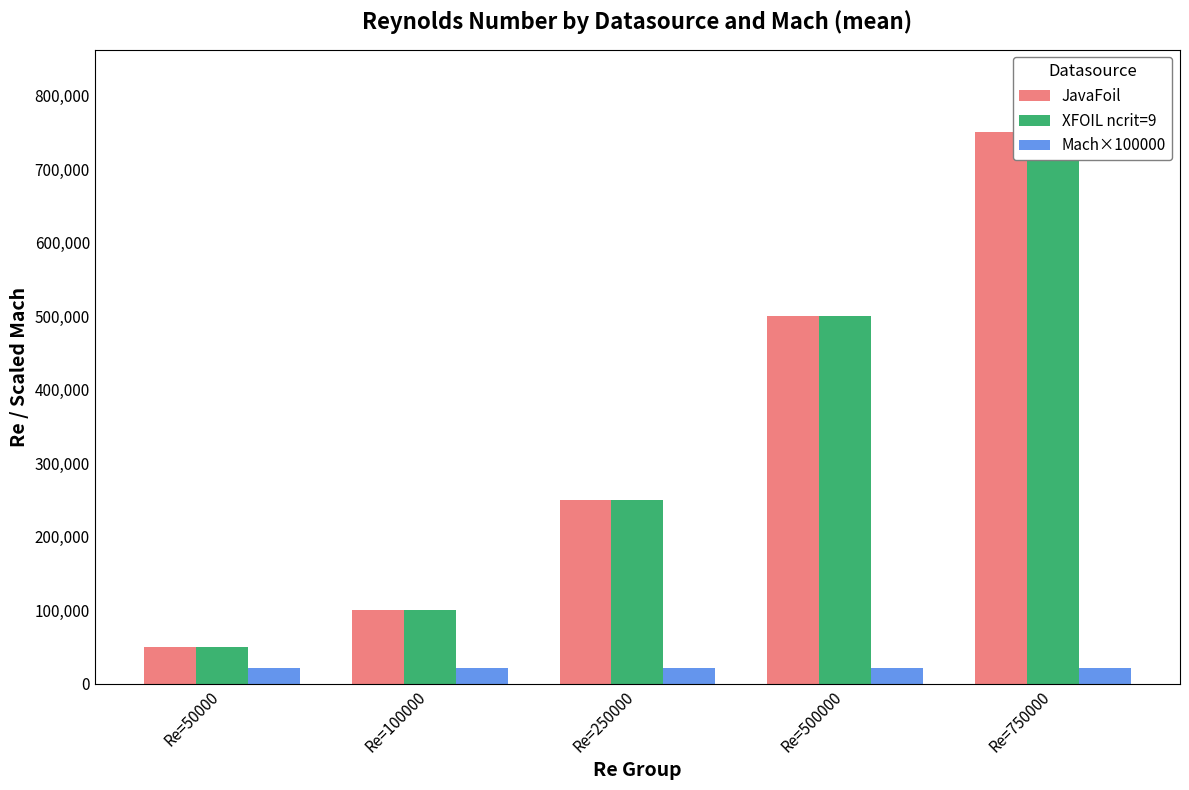

List the series in order of their peak value, lowest first.

Mach×100000, JavaFoil, XFOIL ncrit=9